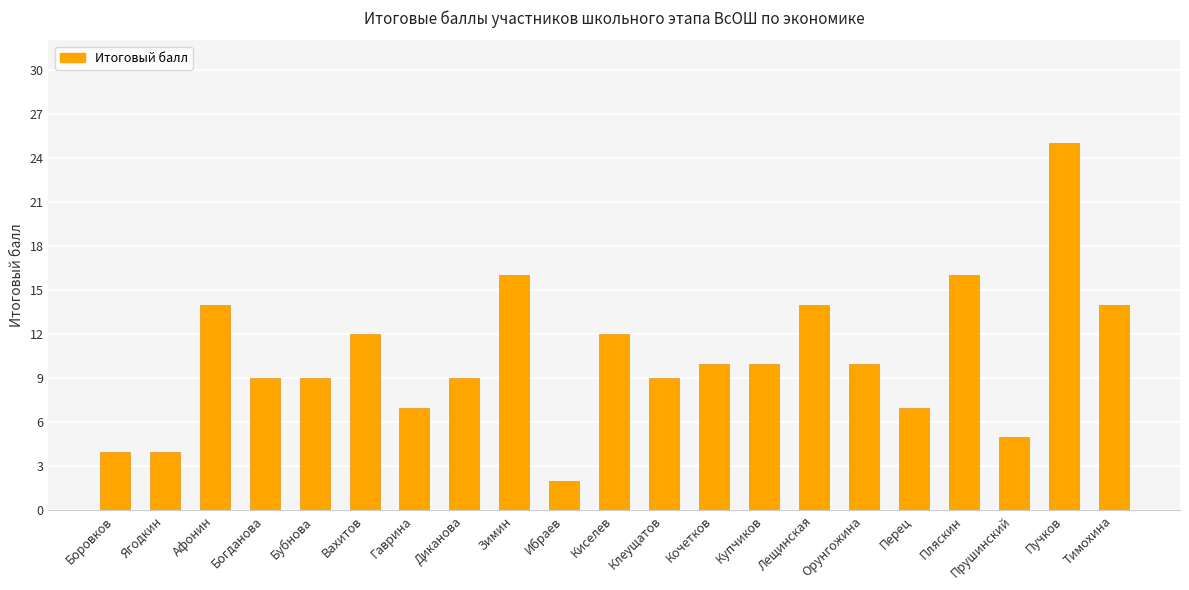

What is the minimum value shown in the chart?

2